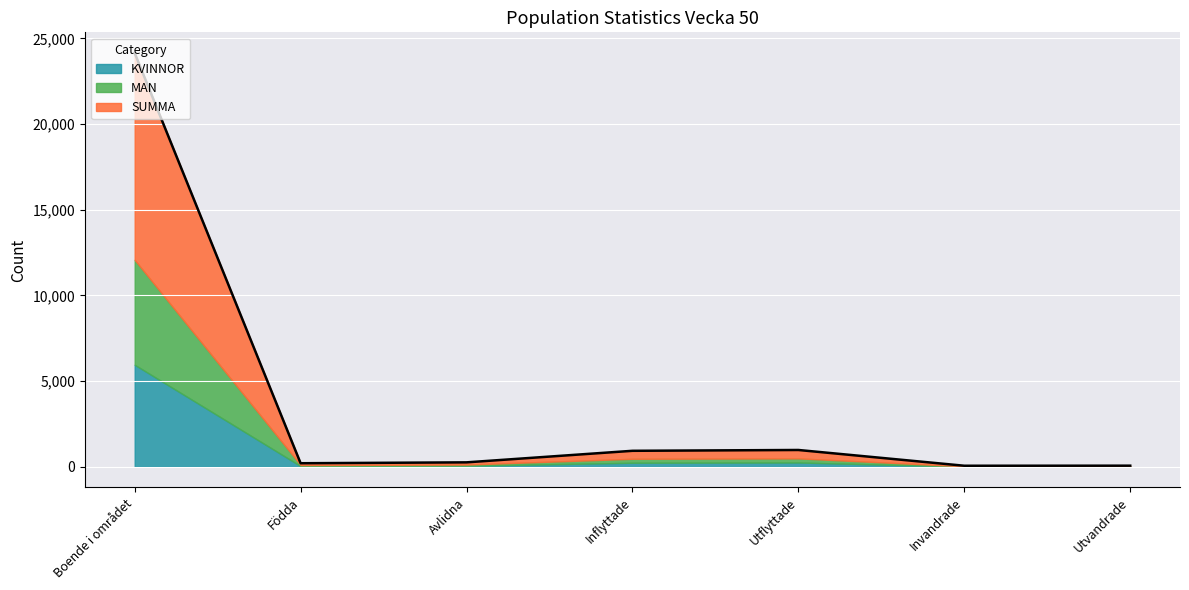

How many interior local valleys does the MAN series have?

2